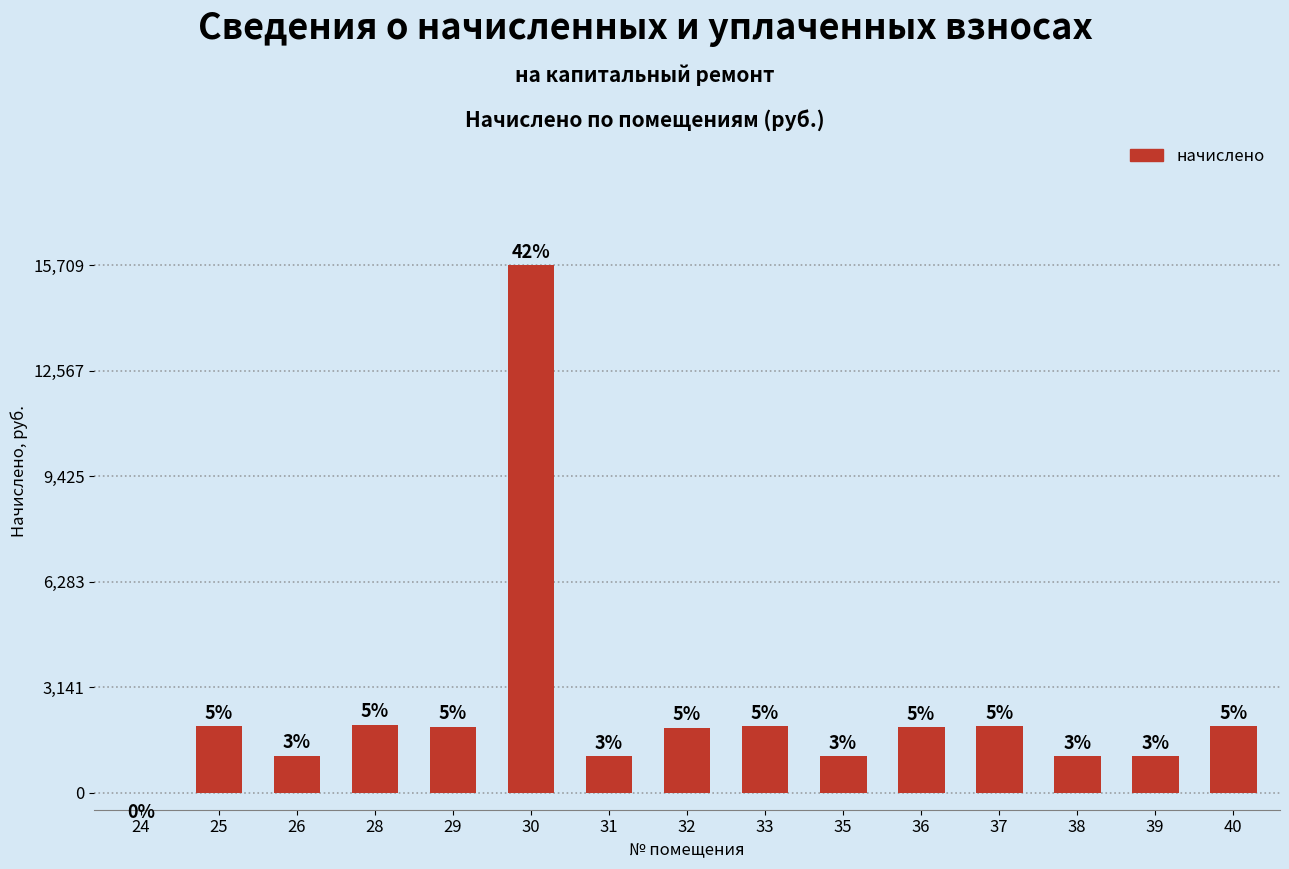

True or false: the data shows 1978.0 at 40.

True